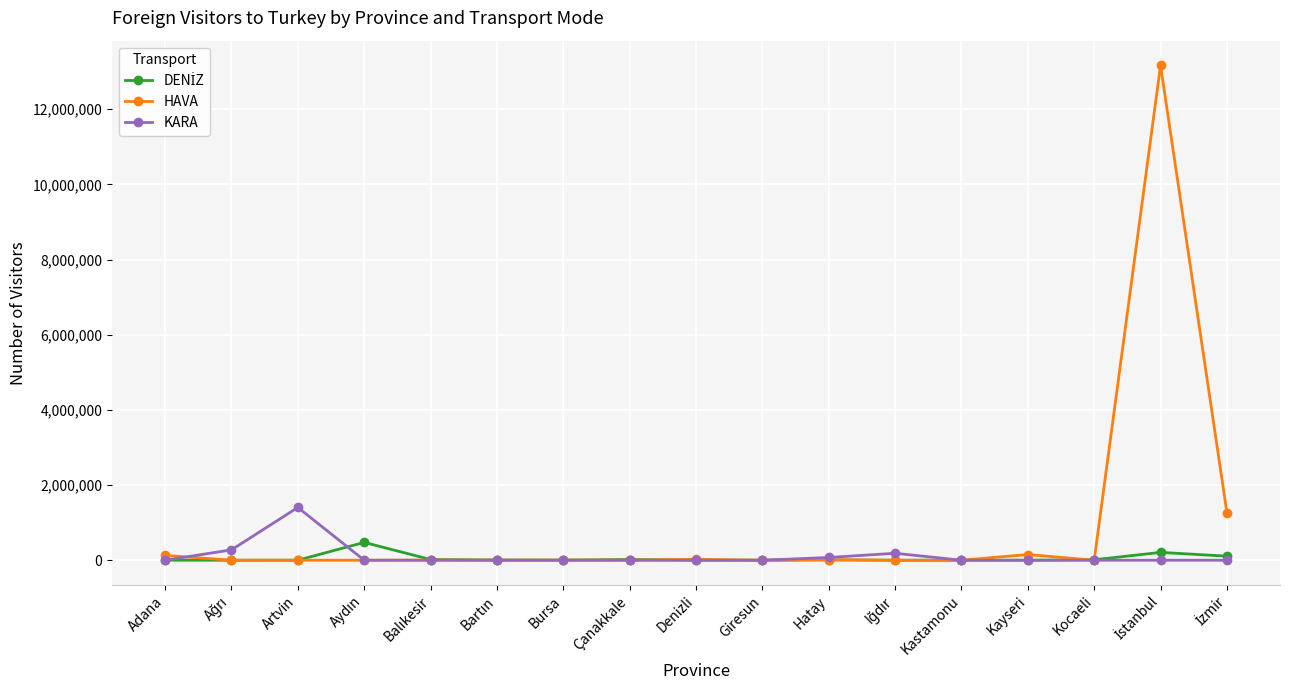

In KARA, how many points are higher than both neighbors (excluding endpoints)?

2